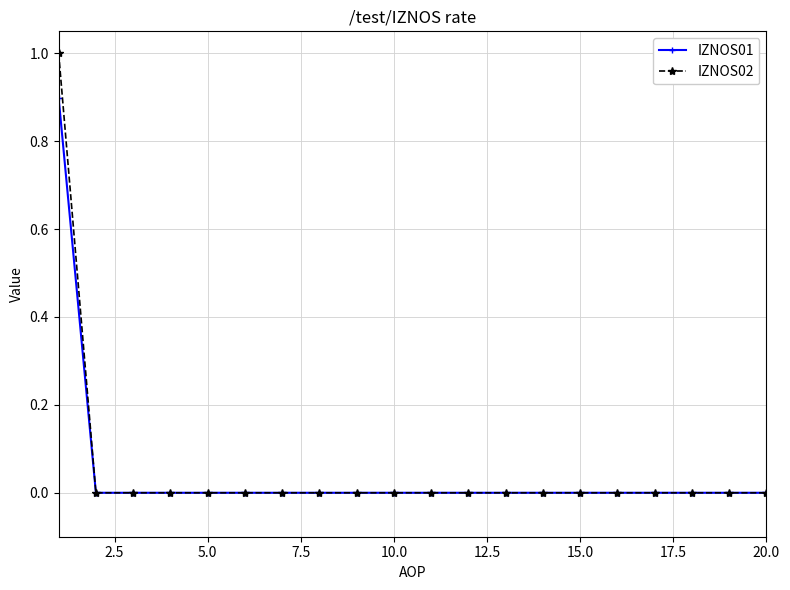

Which series has the largest range (max minus min)?

IZNOS02